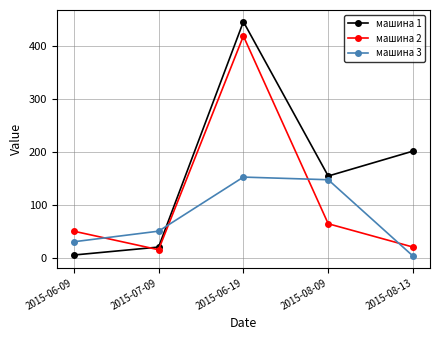

At 2015-06-19, list the series in order from smallest to largest.

машина 3, машина 2, машина 1